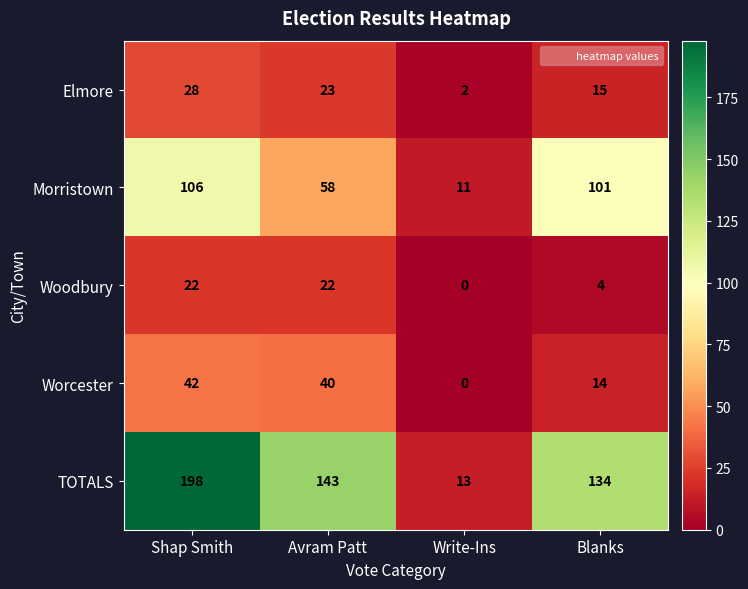

What is the total value across all series at Avram Patt?

286